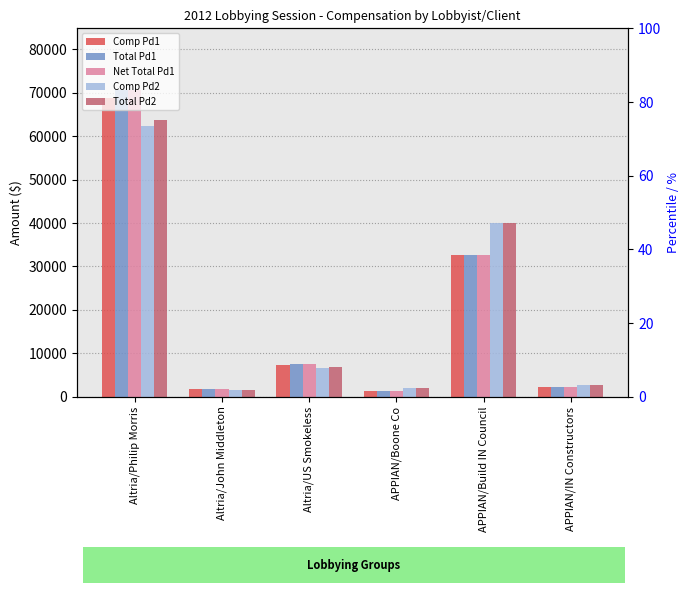

True or false: Total Pd1 has a value of 330.5 at APPIAN/Boone Co.

False